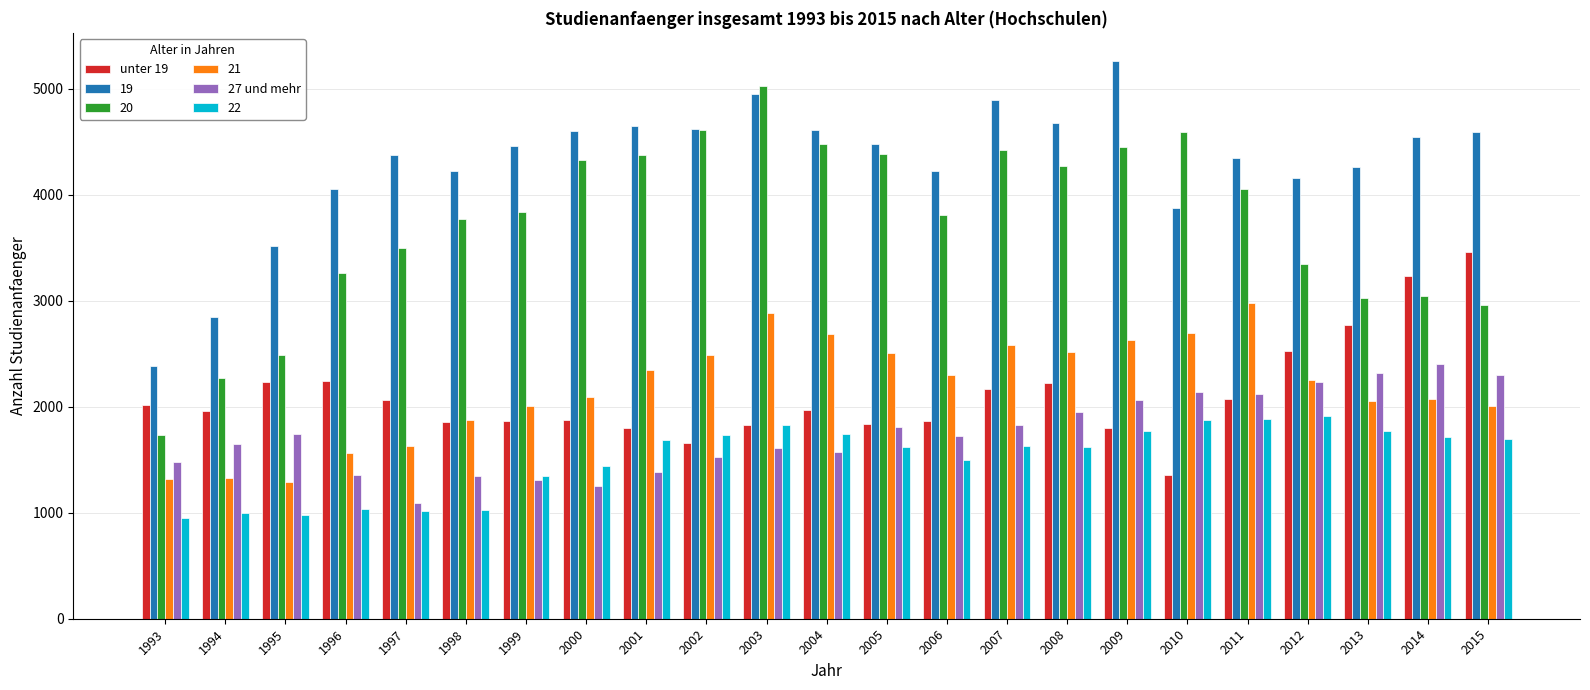

Rank the series at 1997 from highest to lowest value.

19, 20, unter 19, 21, 27 und mehr, 22